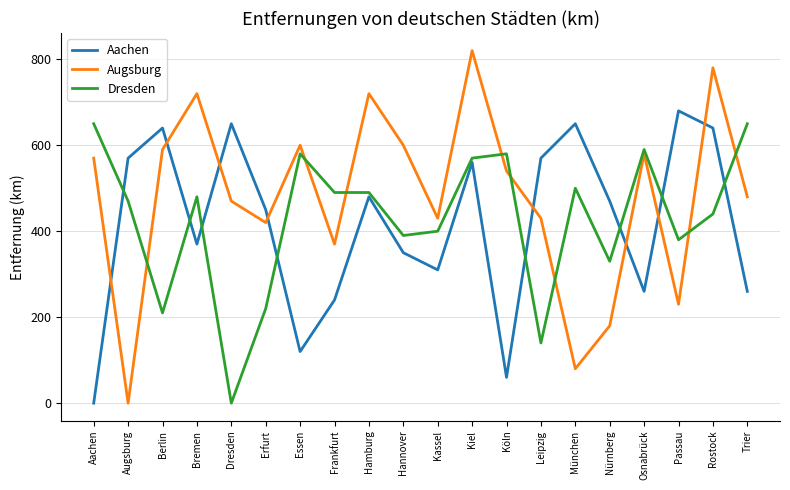

How many positive values does the Aachen series have?

19